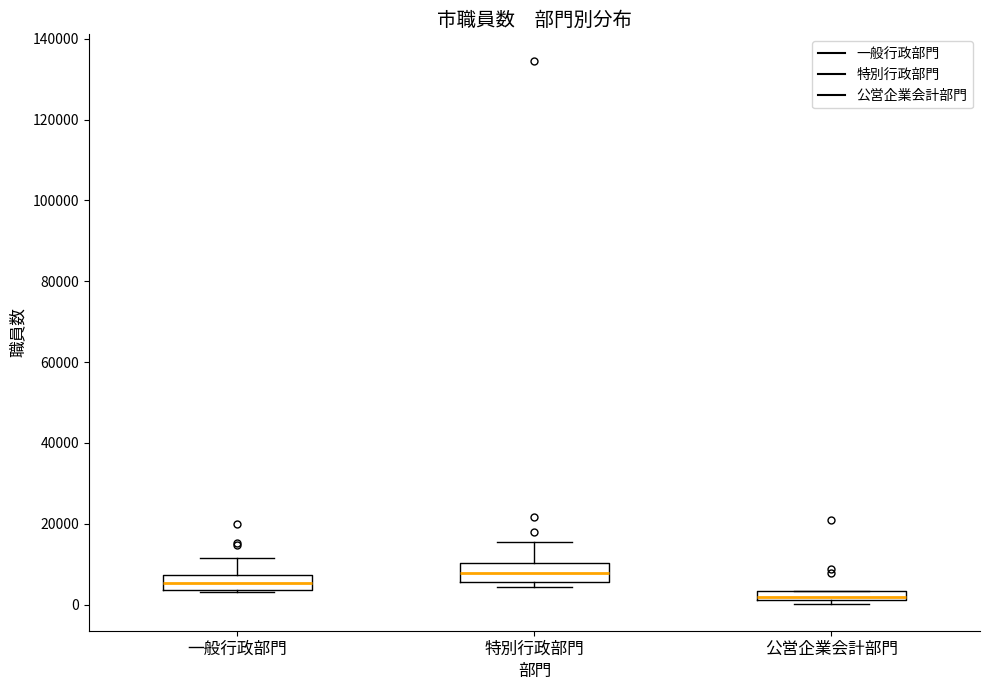

Where is the lower edge of the box for 公営企業会計部門 on the y-axis? The values are not printed on the chart, so give them approximately, as read against the axis.

2000